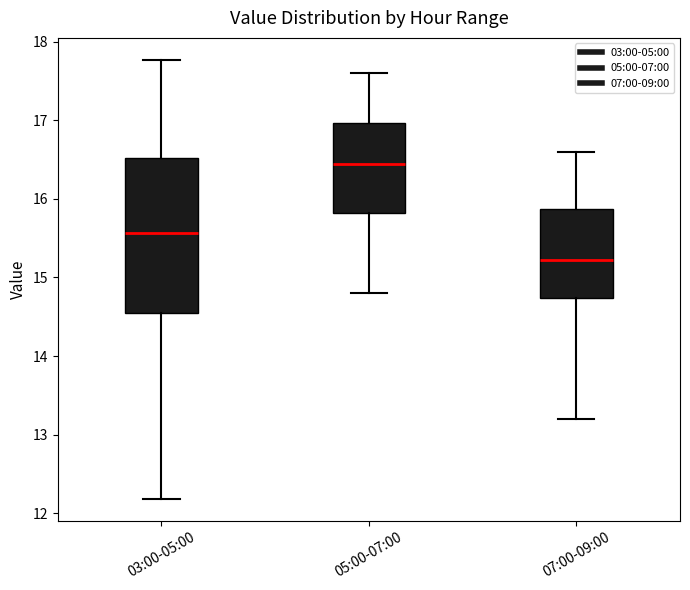

Which box is the tallest, from its lower edge to its upper edge?

03:00-05:00